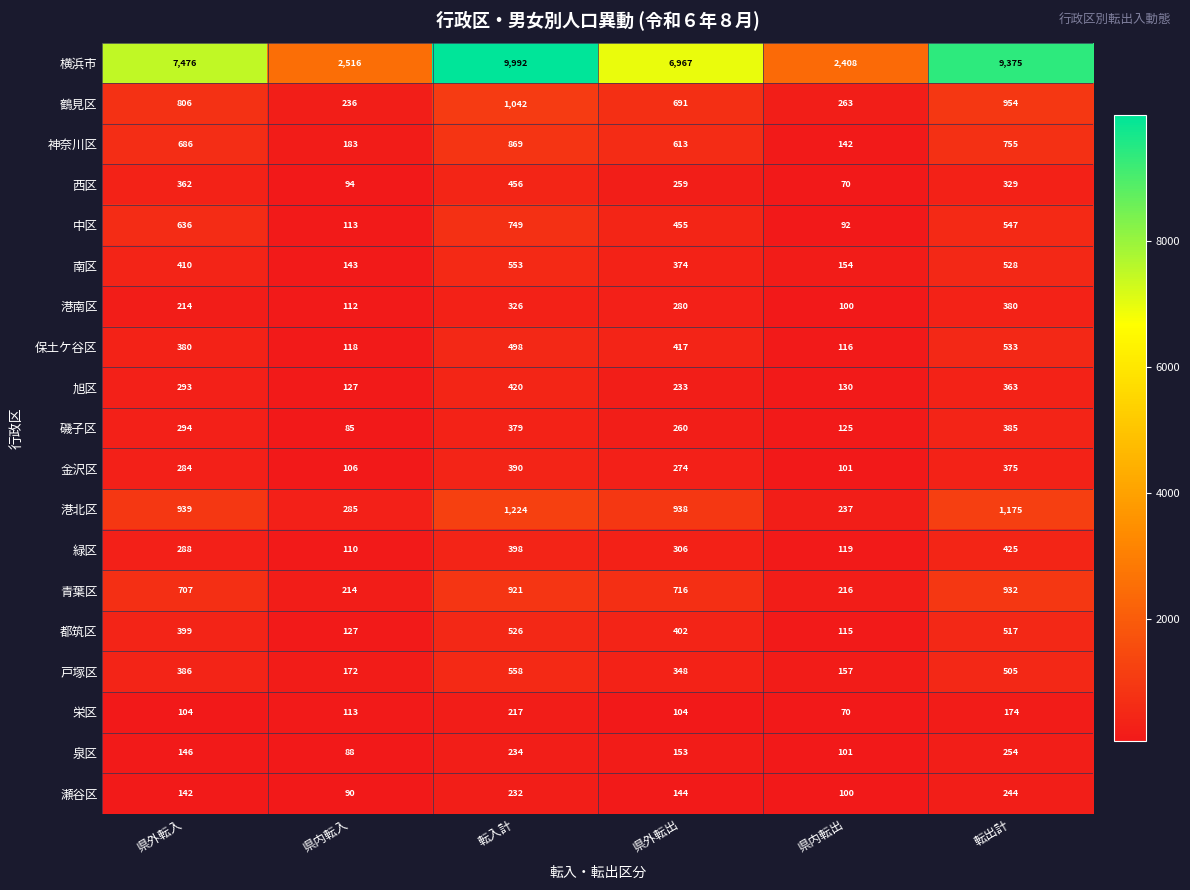

What is the smallest value displayed?

70